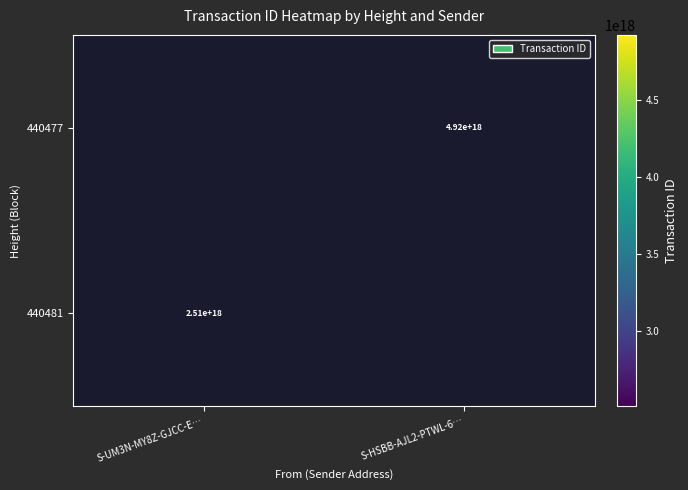

The value of 440477 at S-HSBB-AJL2-PTWL-6… is 1514694375712048384. True or false?

False